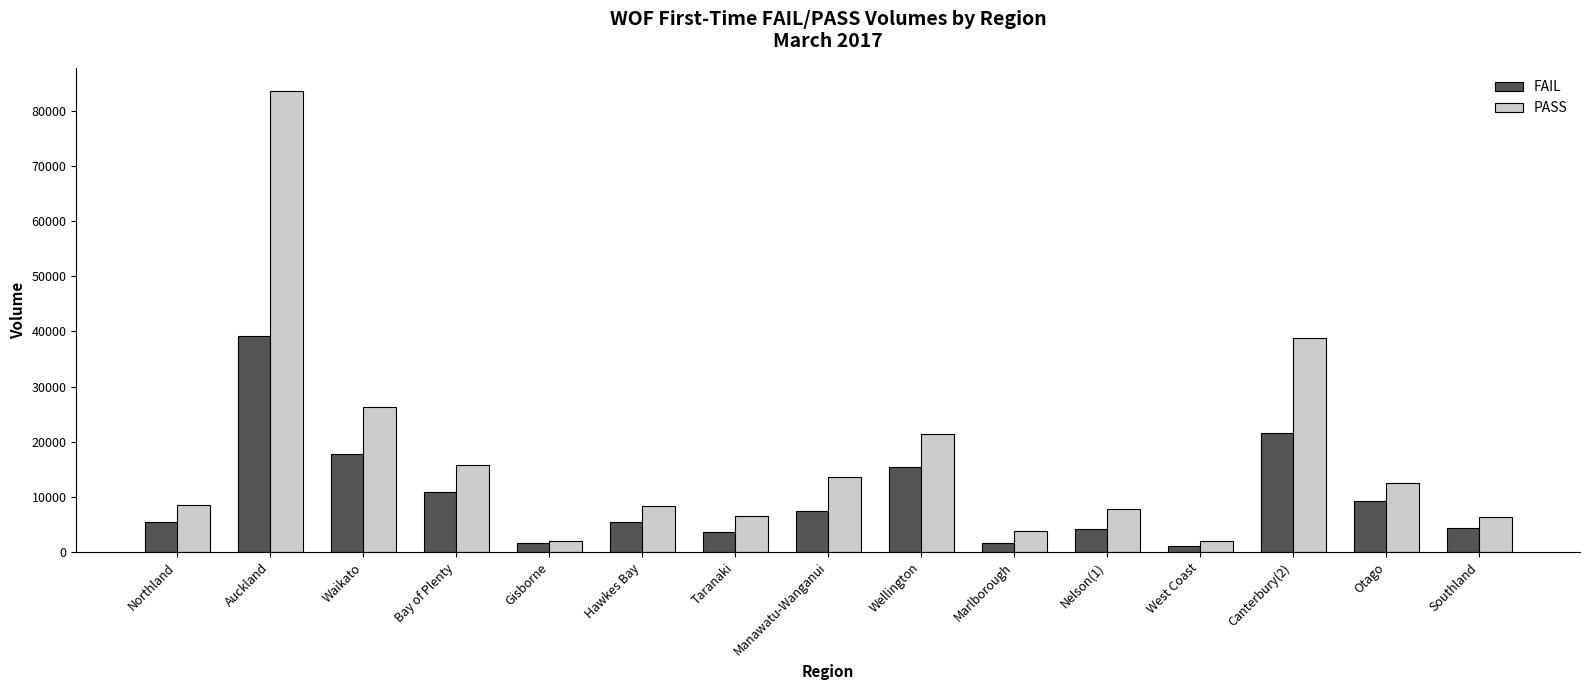

What value does the PASS series have at Wellington, to the nearest 50?

21300